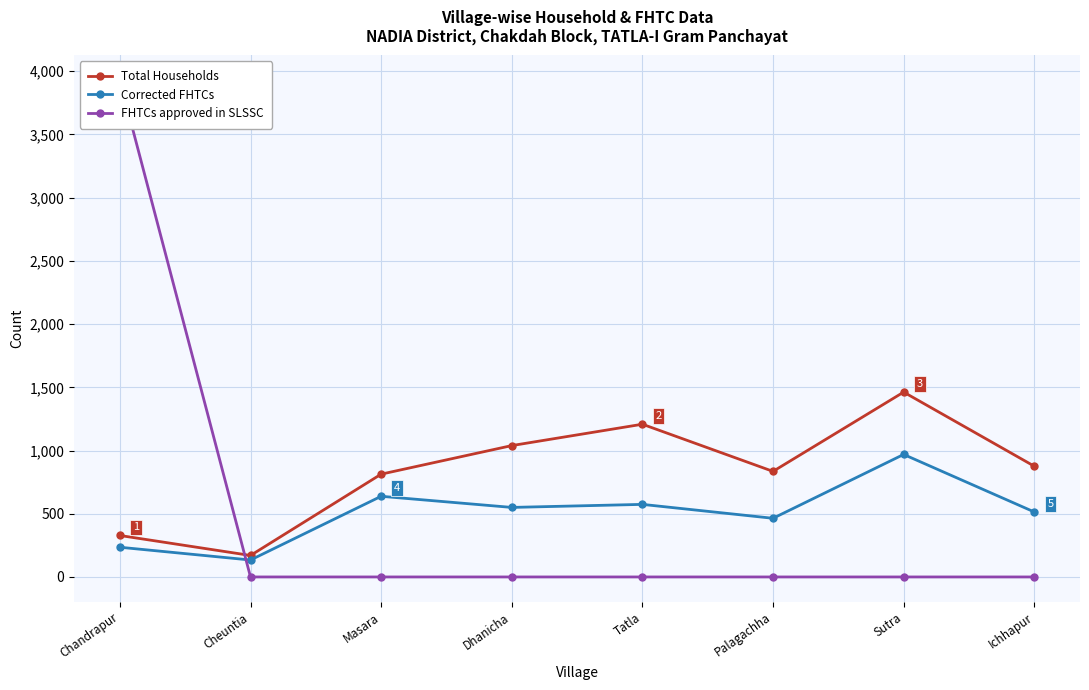

Rank the series at Ichhapur from lowest to highest value.

FHTCs approved in SLSSC, Corrected FHTCs, Total Households